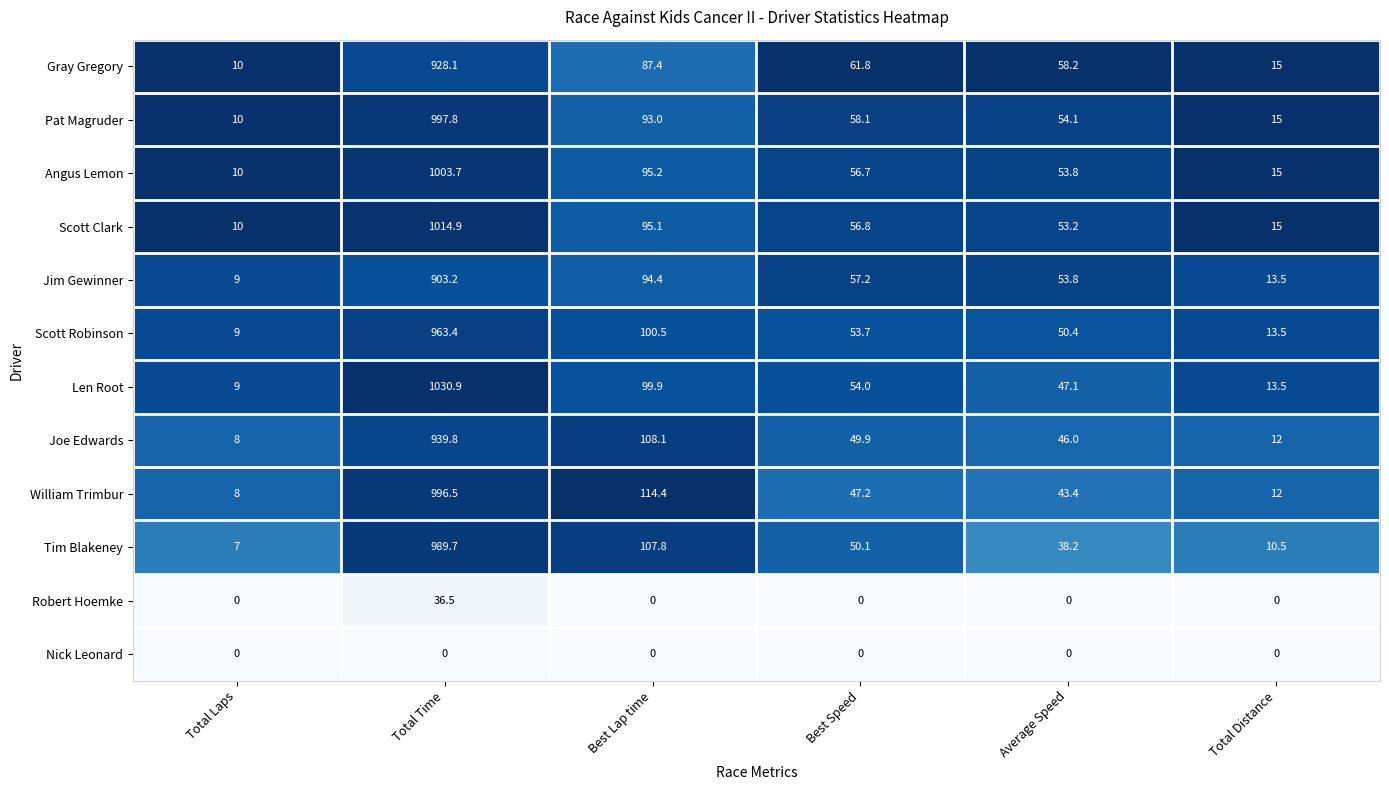

How many data points does each series have?

6